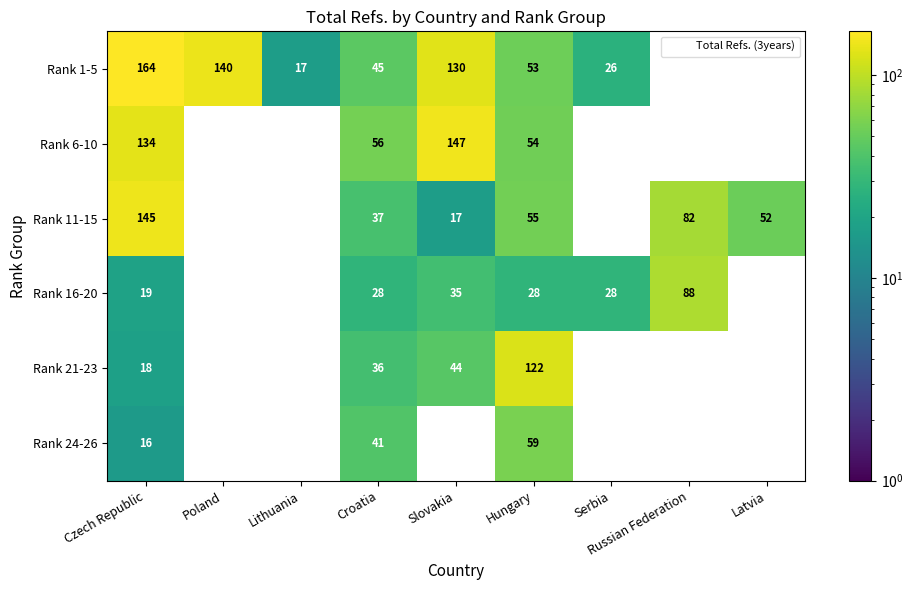

How many values in the Rank 1-5 series are below 130?

4